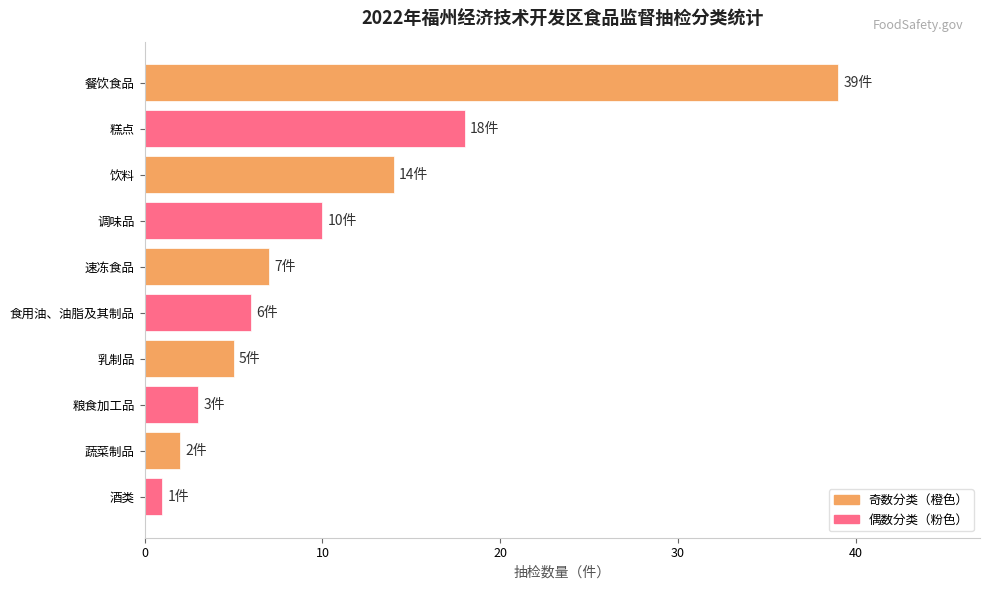

Between 乳制品 and 食用油、油脂及其制品, which is larger?

食用油、油脂及其制品